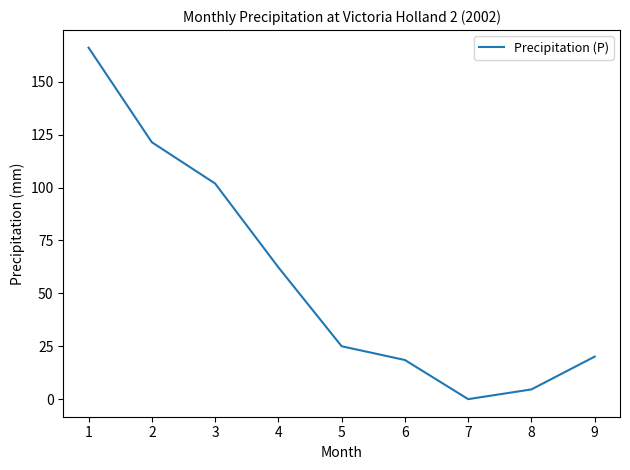

Is it true that the value at 8 is 4.6?

True